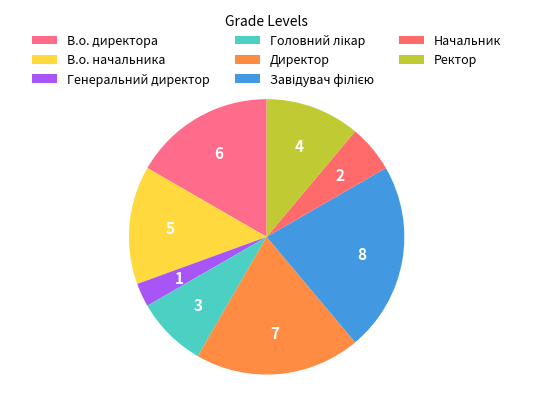

To the nearest percent, what is the combined percentage of Начальник and Ректор?

17%